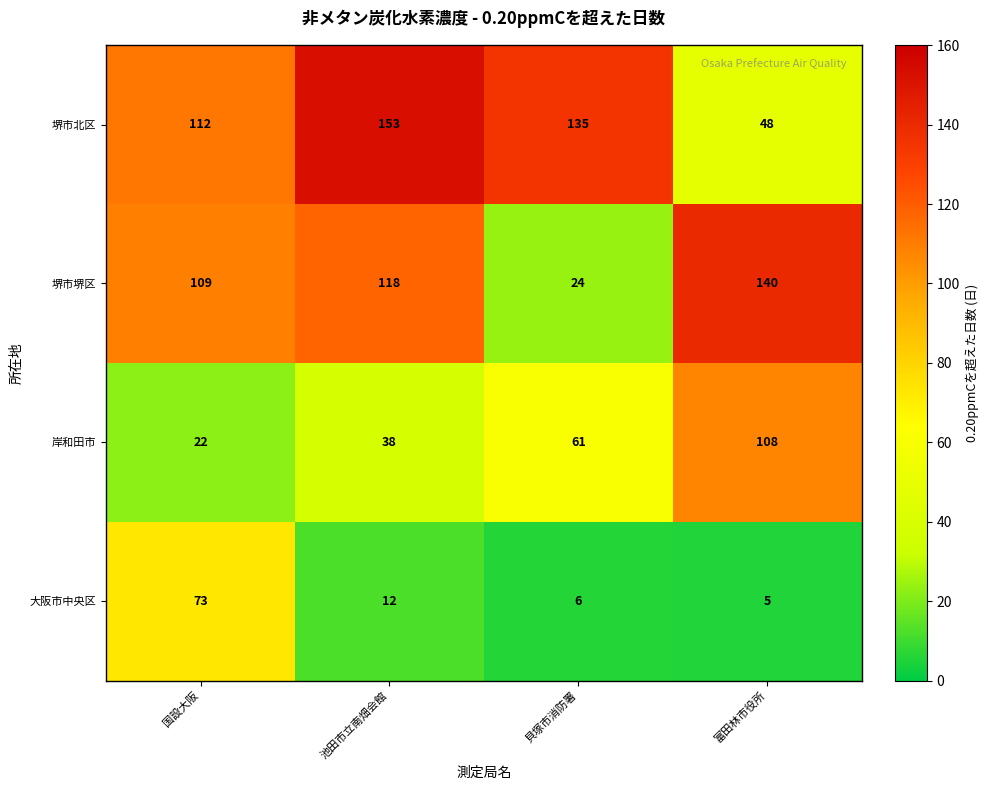

Which series changed the most between 貝塚市消防署 and 富田林市役所?

堺市堺区